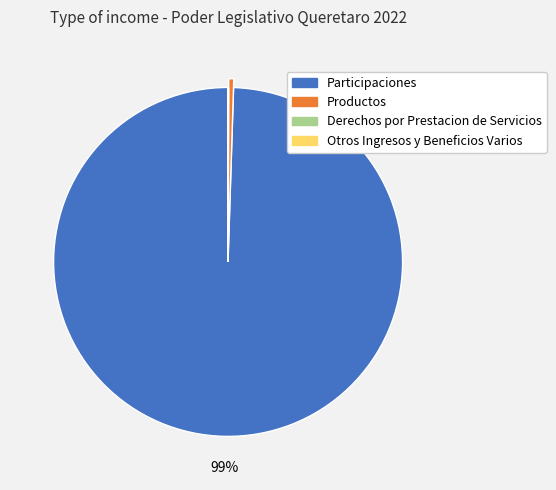

The Participaciones slice represents 99% of the pie. True or false?

True